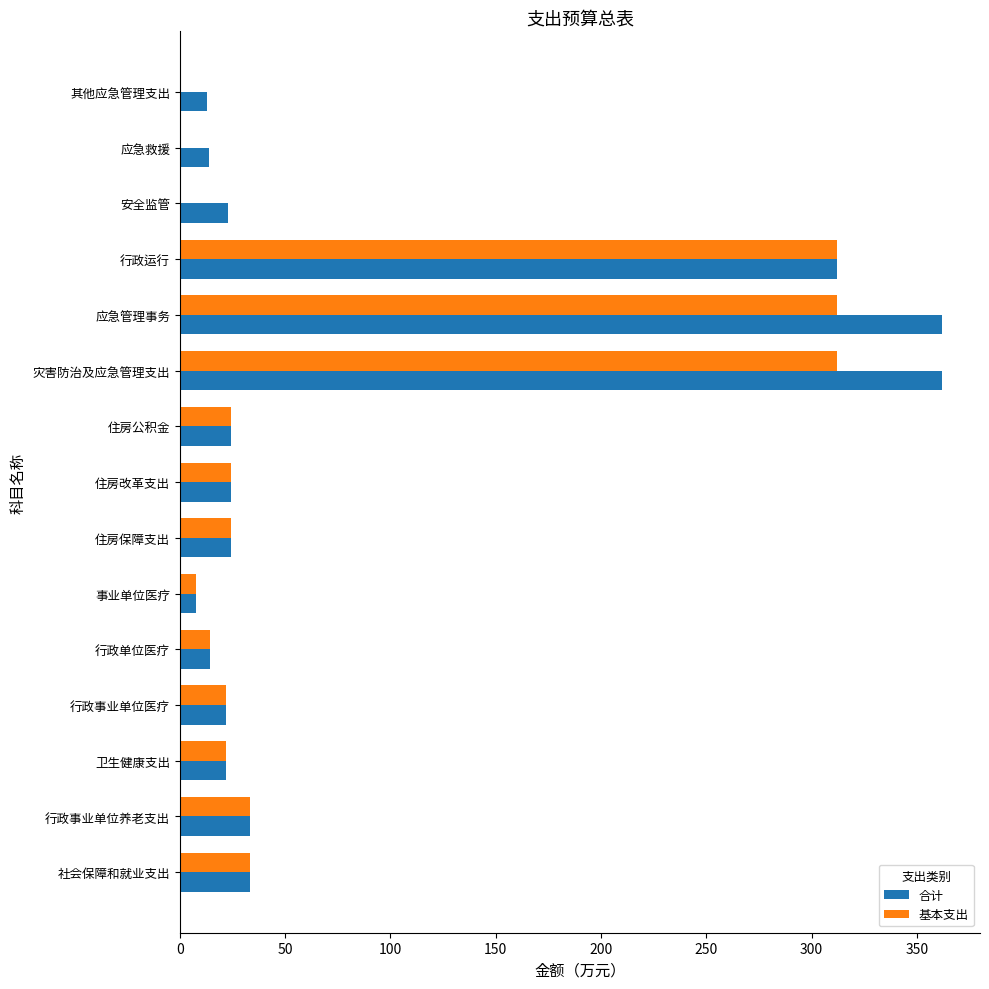

True or false: 基本支出 has a value of 24.3 at 住房改革支出.

True